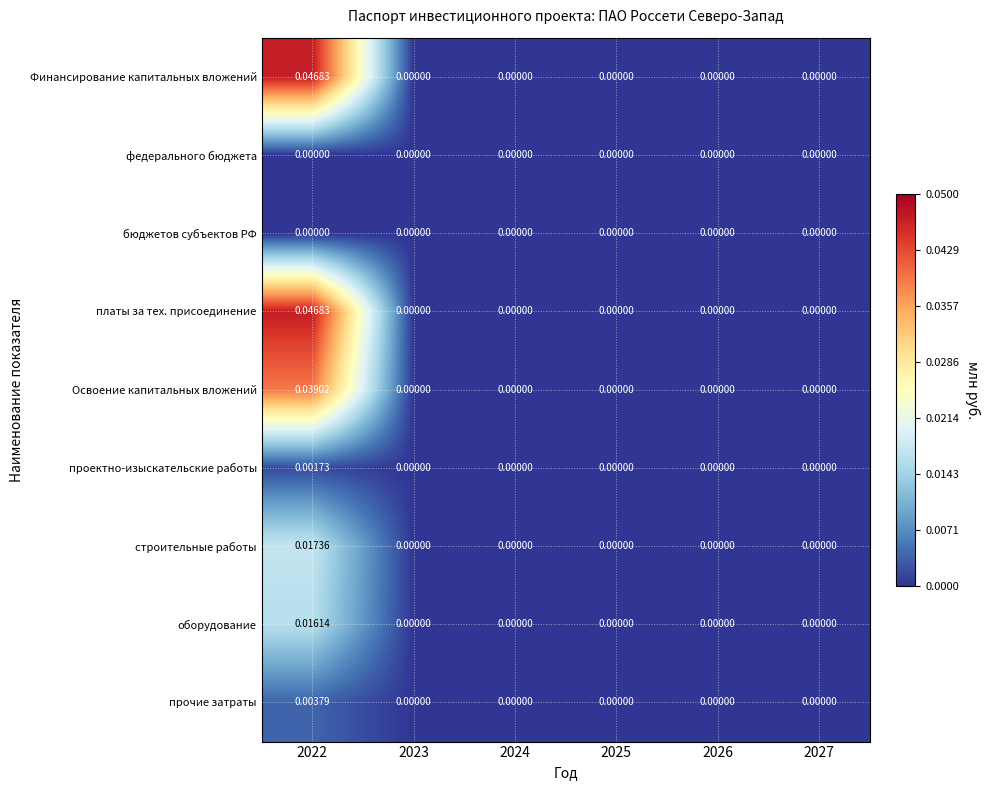

Reading left to right, extract all data points from this chart.

Финансирование капитальных вложений: 2022=0.0	2023=0.0	2024=0.0	2025=0.0	2026=0.0	2027=0.0
федерального бюджета: 2022=0.0	2023=0.0	2024=0.0	2025=0.0	2026=0.0	2027=0.0
бюджетов субъектов РФ: 2022=0.0	2023=0.0	2024=0.0	2025=0.0	2026=0.0	2027=0.0
платы за тех. присоединение: 2022=0.0	2023=0.0	2024=0.0	2025=0.0	2026=0.0	2027=0.0
Освоение капитальных вложений: 2022=0.0	2023=0.0	2024=0.0	2025=0.0	2026=0.0	2027=0.0
проектно-изыскательские работы: 2022=0.0	2023=0.0	2024=0.0	2025=0.0	2026=0.0	2027=0.0
строительные работы: 2022=0.0	2023=0.0	2024=0.0	2025=0.0	2026=0.0	2027=0.0
оборудование: 2022=0.0	2023=0.0	2024=0.0	2025=0.0	2026=0.0	2027=0.0
прочие затраты: 2022=0.0	2023=0.0	2024=0.0	2025=0.0	2026=0.0	2027=0.0